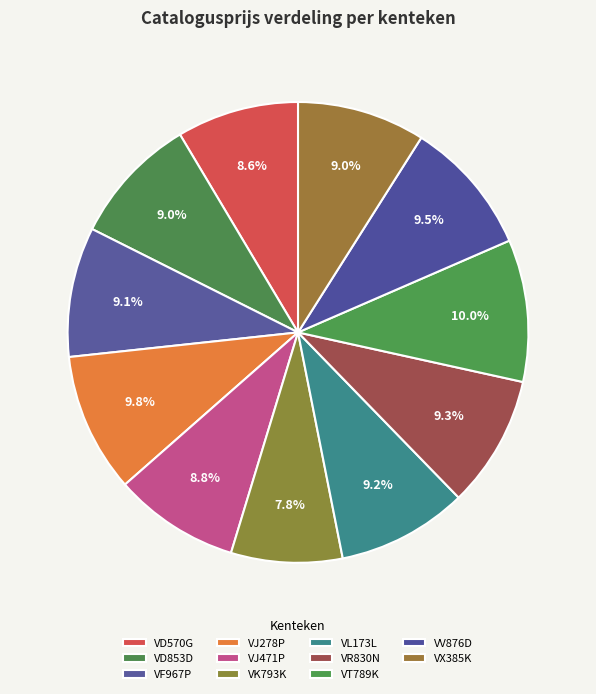

How many segments does this pie chart have?

11